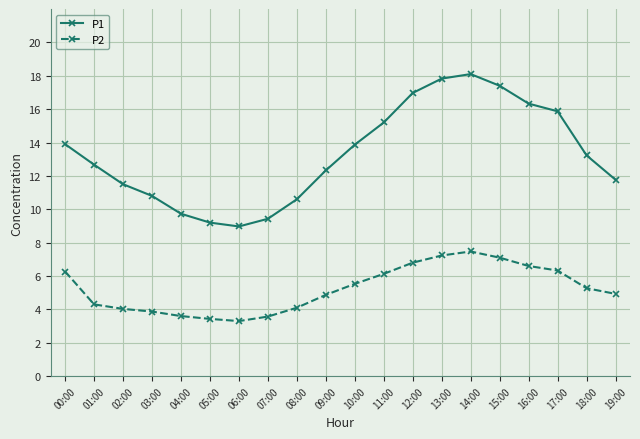

What is the value of the P2 point at the 9th from the left?

4.1